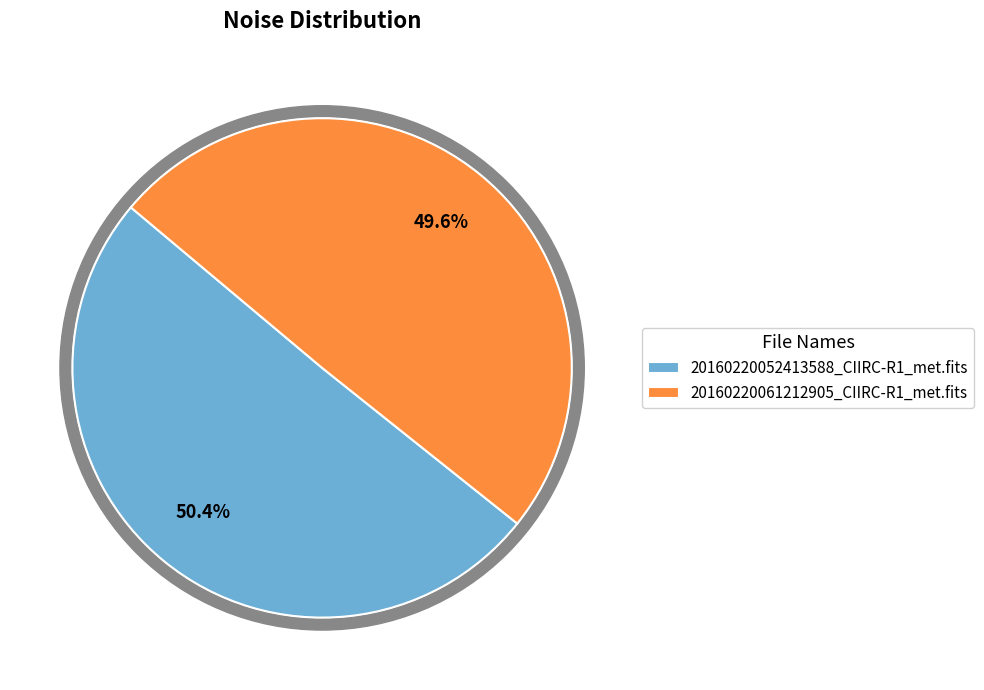

Rank the categories by value from highest to lowest.

20160220052413588_CIIRC-R1_met.fits, 20160220061212905_CIIRC-R1_met.fits